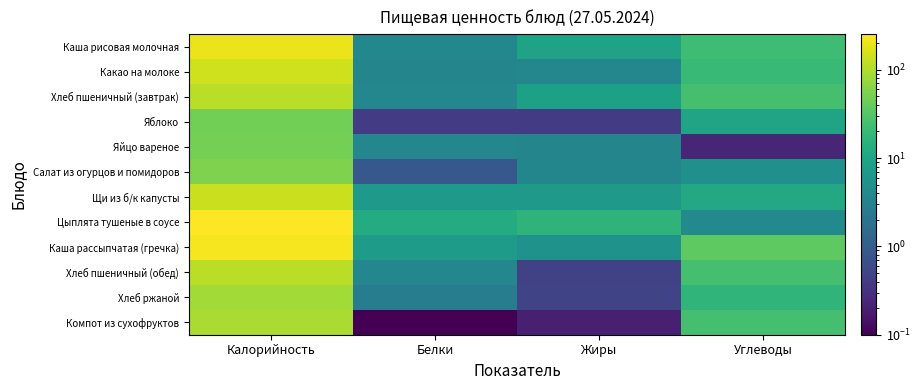

Reading right to left, what are all the values shown in this chart?

Каша рисовая молочная: Углеводы=21.9	Жиры=9.2	Белки=3.8	Калорийность=199.8
Какао на молоке: Углеводы=20.5	Жиры=3.7	Белки=3.5	Калорийность=145.2
Хлеб пшеничный (завтрак): Углеводы=24.9	Жиры=8.6	Белки=3.8	Калорийность=113.2
Яблоко: Углеводы=9.8	Жиры=0.4	Белки=0.4	Калорийность=47.0
Яйцо вареное: Углеводы=0.2	Жиры=3.5	Белки=3.8	Калорийность=49.6
Салат из огурцов и помидоров: Углеводы=5.0	Жиры=3.6	Белки=0.9	Калорийность=56.3
Щи из б/к капусты: Углеводы=11.5	Жиры=6.7	Белки=6.9	Калорийность=133.8
Цыплята тушеные в соусе: Углеводы=4.2	Жиры=16.6	Белки=12.5	Калорийность=252.8
Каша рассыпчатая (гречка): Углеводы=35.8	Жиры=5.6	Белки=7.5	Калорийность=230.4
Хлеб пшеничный (обед): Углеводы=24.9	Жиры=0.5	Белки=3.8	Калорийность=113.2
Хлеб ржаной: Углеводы=17.0	Жиры=0.5	Белки=2.8	Калорийность=85.0
Компот из сухофруктов: Углеводы=24.8	Жиры=0.2	Белки=0.0	Калорийность=94.2